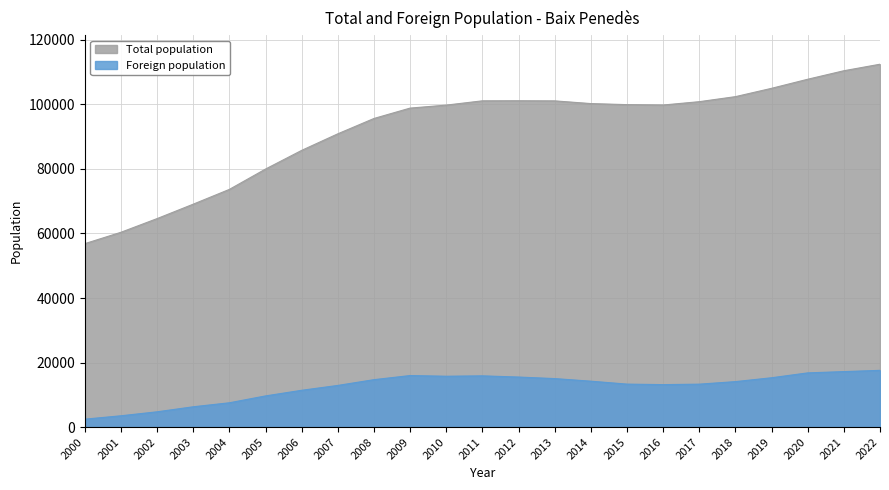

How many distinct data groups are displayed?

2